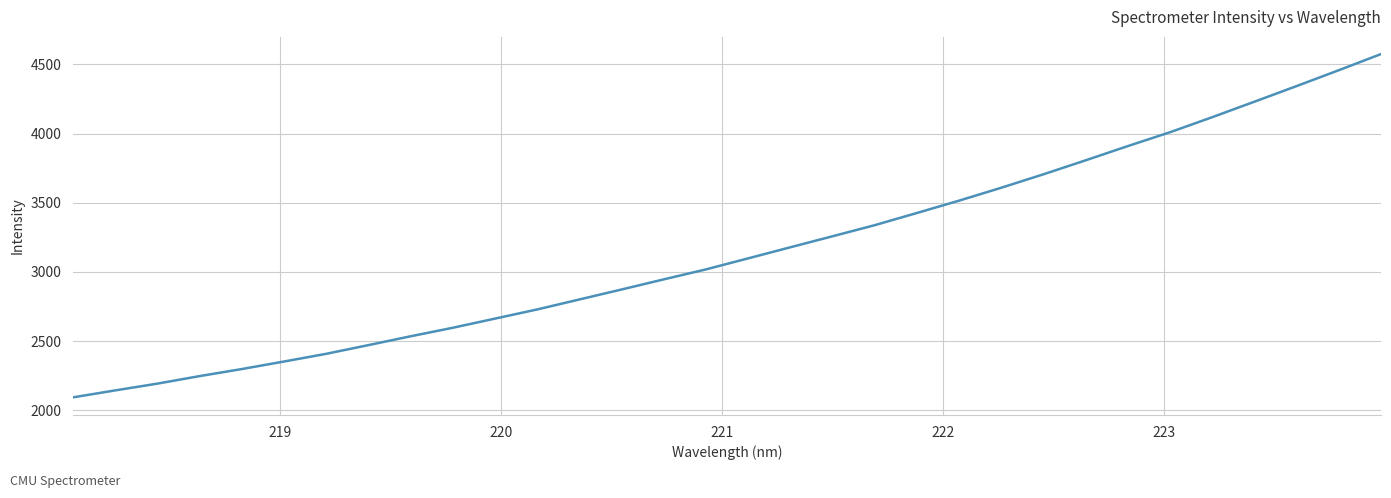

What is the difference between the maximum and minimum values?

2481.8